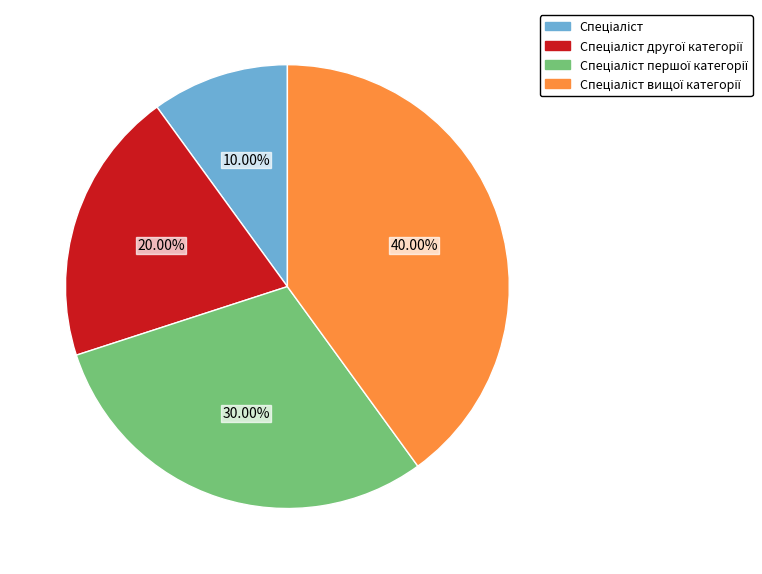

Is there any slice that represents more than half of the pie?

No